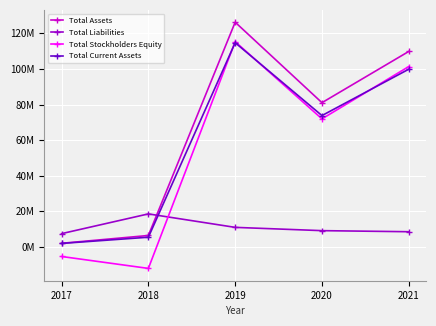

What is the difference between the Total Liabilities values at 2017 and 2020?

1681000